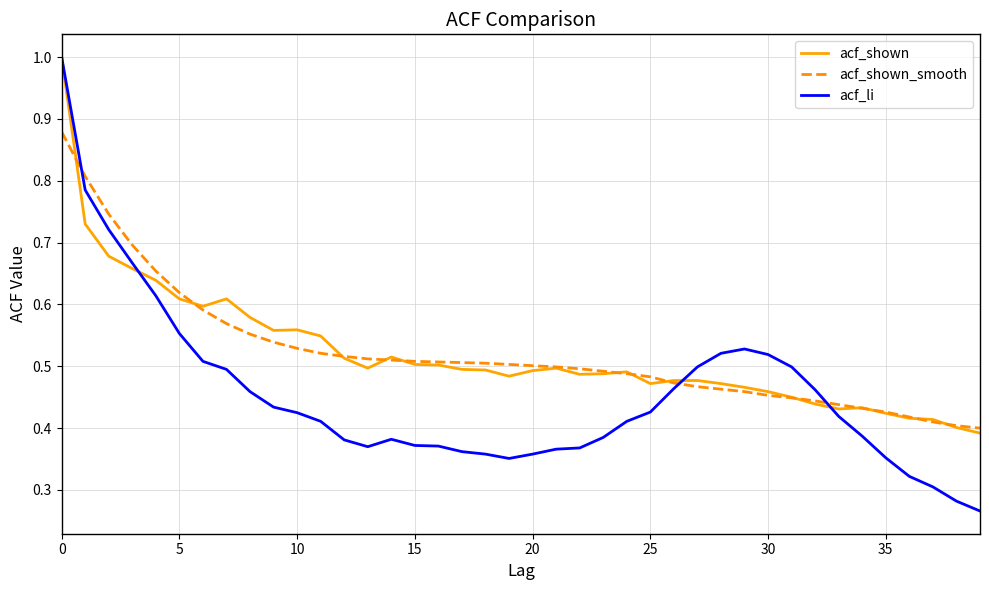

What is the maximum value for acf_li?

1.0